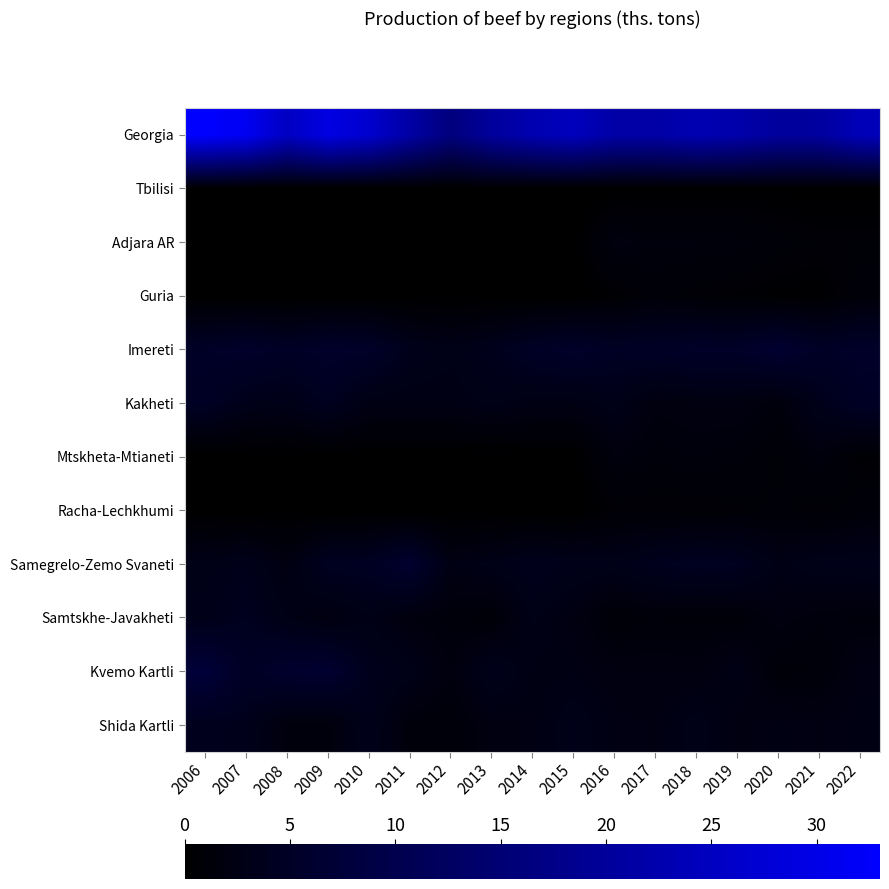

What is the greatest value displayed?

33.0